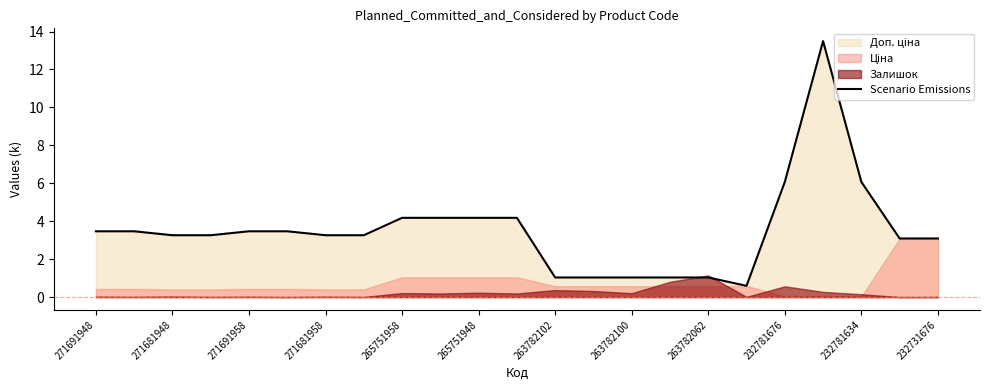

How many interior local peaks (higher than both neighbors) does the data have?

1